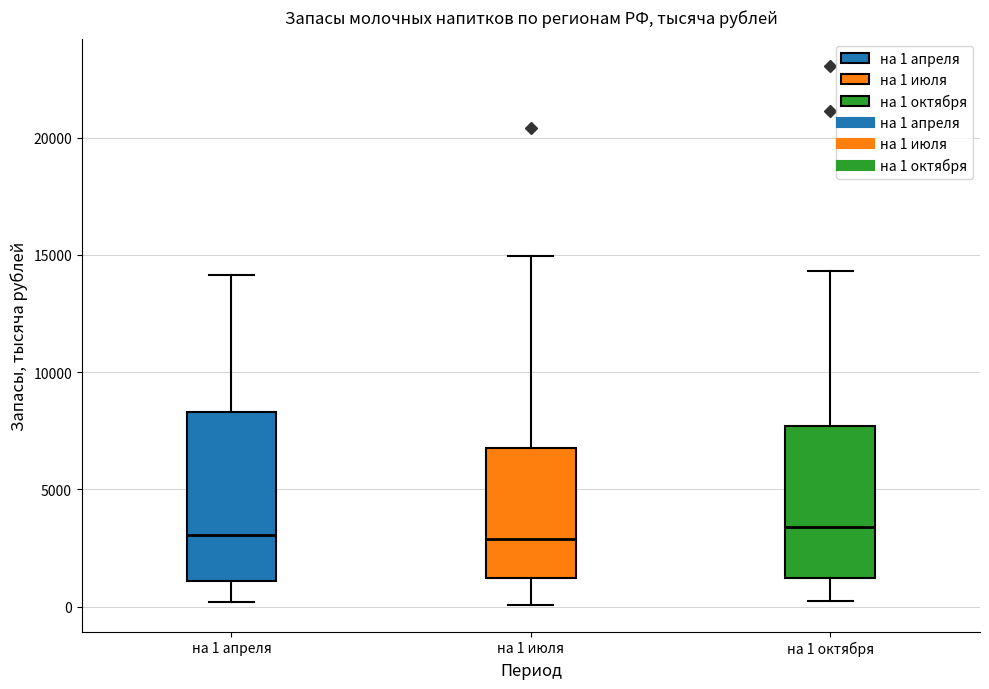

Reading left to right, transcribe this box plot: for each box, give where its median line is, the range the box spans, and where its two whiskers end, as read against the y-axis. The values are not printed on the chart, so give them approximately, as read against the axis.

на 1 апреля: median 3000, box 1000 to 8500, whiskers 0 to 14000
на 1 июля: median 3000, box 1000 to 7000, whiskers 0 to 15000
на 1 октября: median 3500, box 1000 to 7500, whiskers 0 to 14500